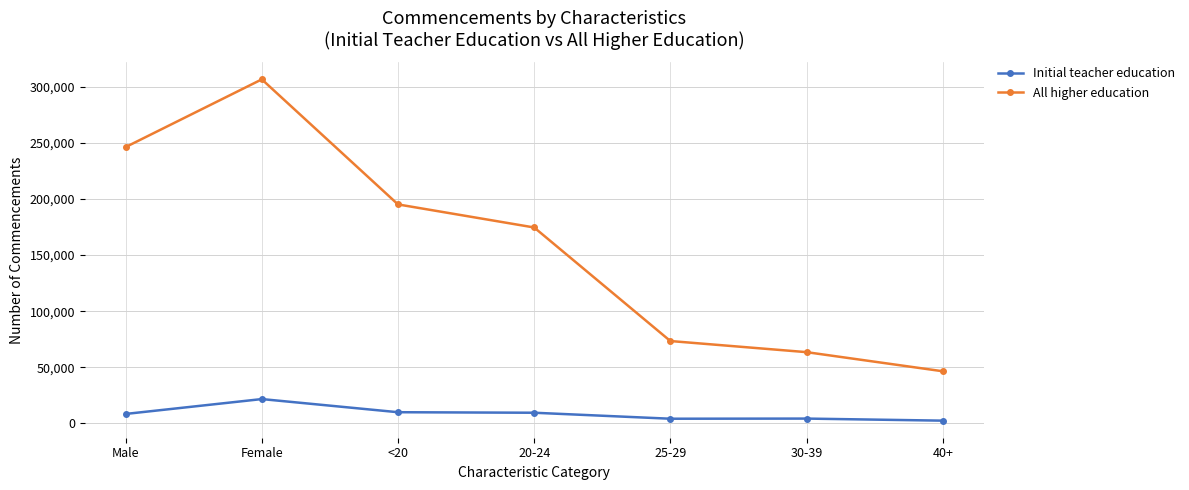

True or false: Initial teacher education and All higher education cross at least once.

False